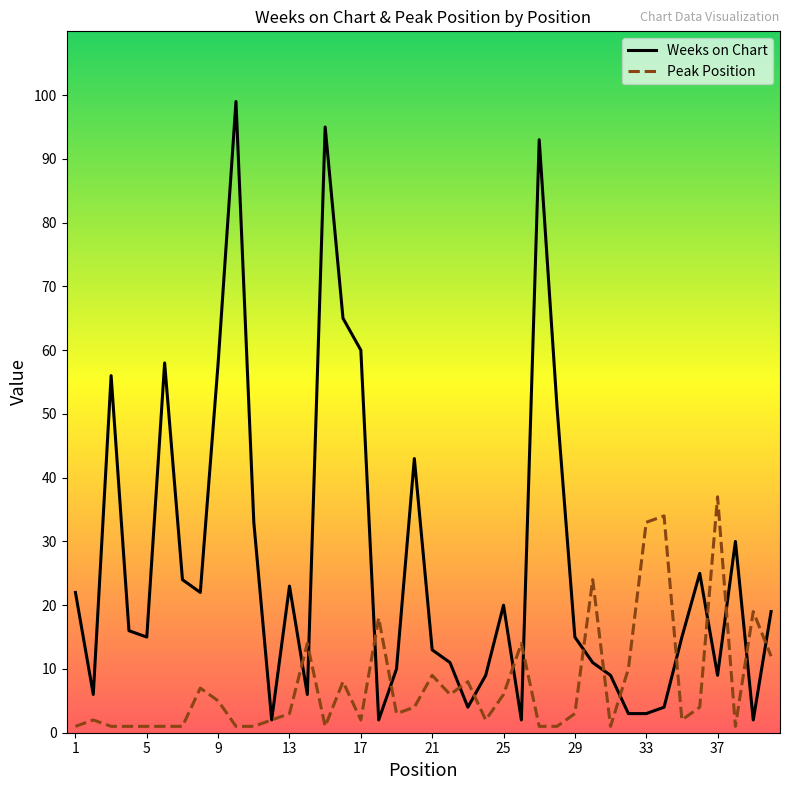

Which series ends up on top after the final intersection of Weeks on Chart and Peak Position?

Weeks on Chart